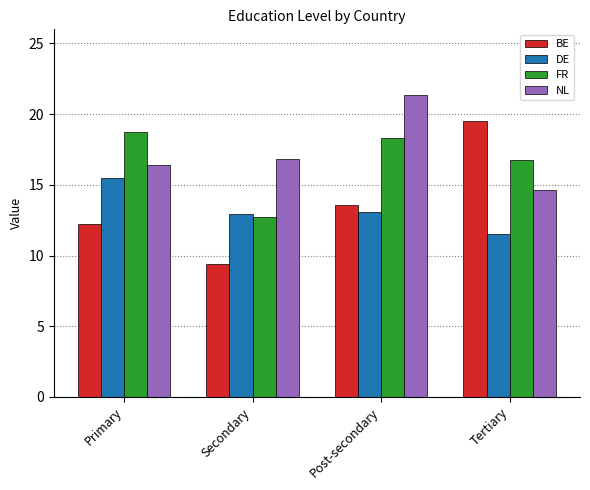

What is the average value of the BE series?

13.7